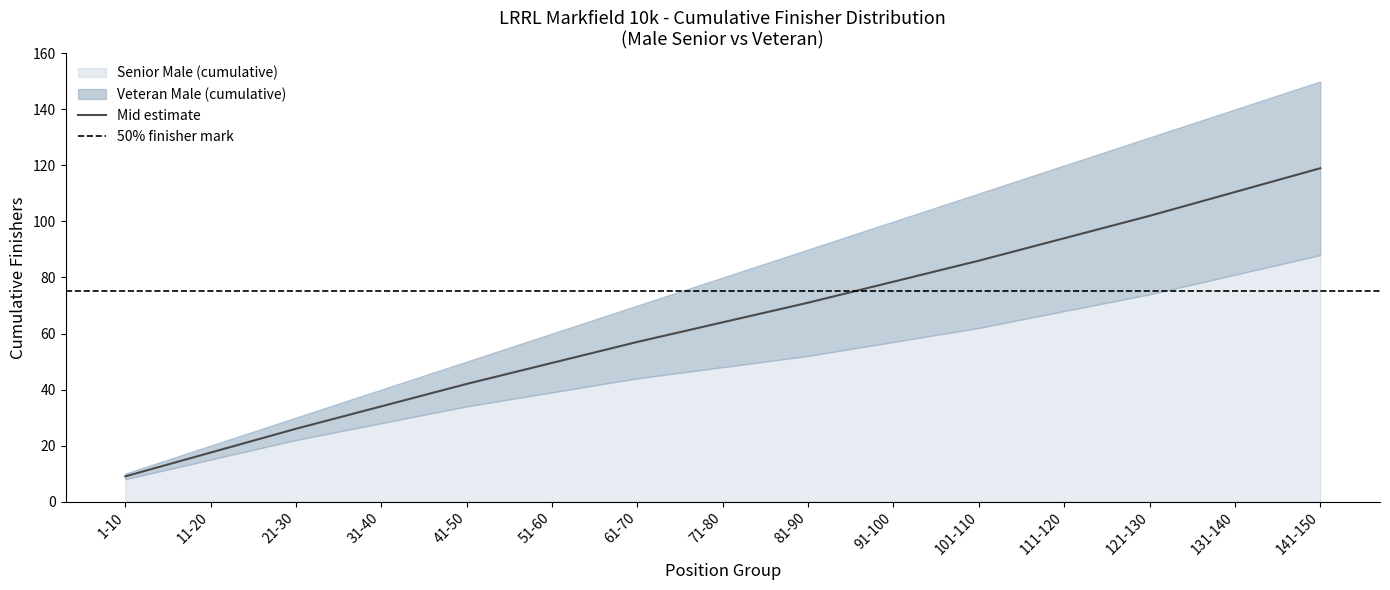

What is the label of the 14th point from the left?

131-140